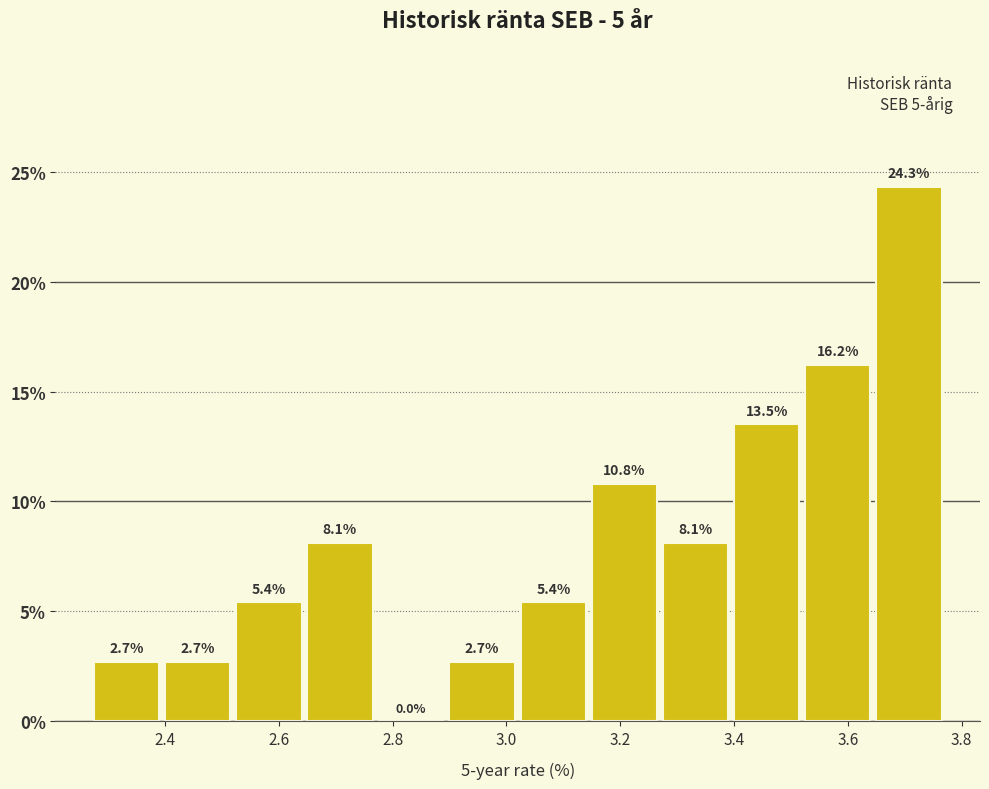

Reading left to right, transcribe this chart: for each bar, give the range it covers on the x-axis and its height. The bar edges are not printed on the chart, so give them approximately, as read against the axis.

2.270 to 2.395: 2.7
2.395 to 2.520: 2.7
2.520 to 2.645: 5.4
2.645 to 2.770: 8.1
2.770 to 2.895: 0.0
2.895 to 3.020: 2.7
3.020 to 3.145: 5.4
3.145 to 3.270: 10.8
3.270 to 3.395: 8.1
3.395 to 3.520: 13.5
3.520 to 3.645: 16.2
3.645 to 3.770: 24.3